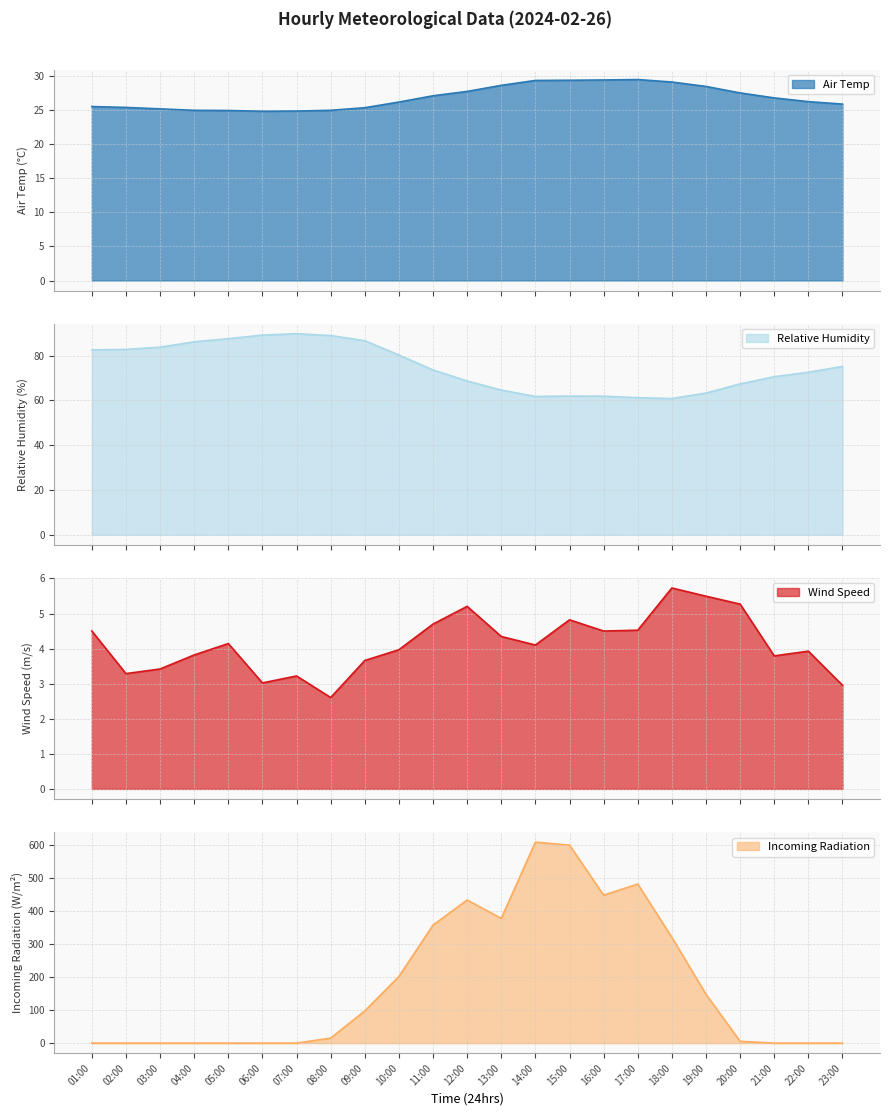

How many values in the Wind Speed series are below 4?

11